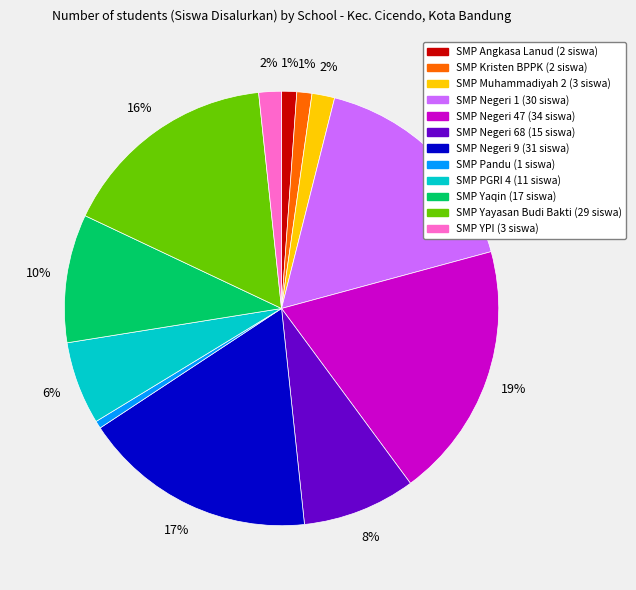

To the nearest percent, what is the average slice percentage?

8%